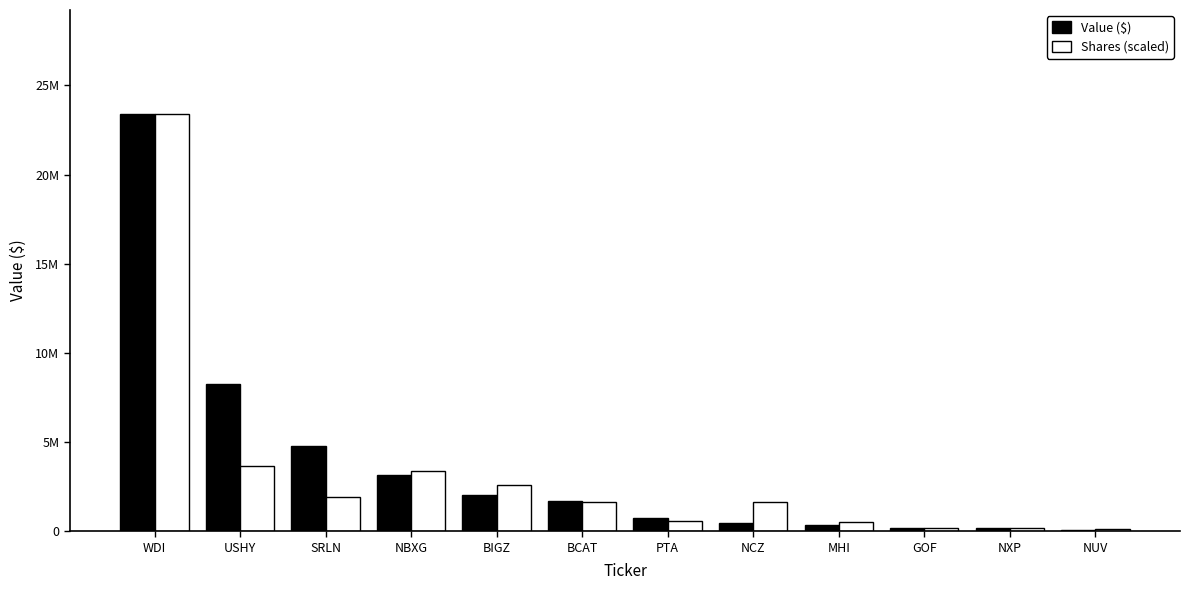

What is the difference between the Value ($) values at NBXG and SRLN?

1609000.0